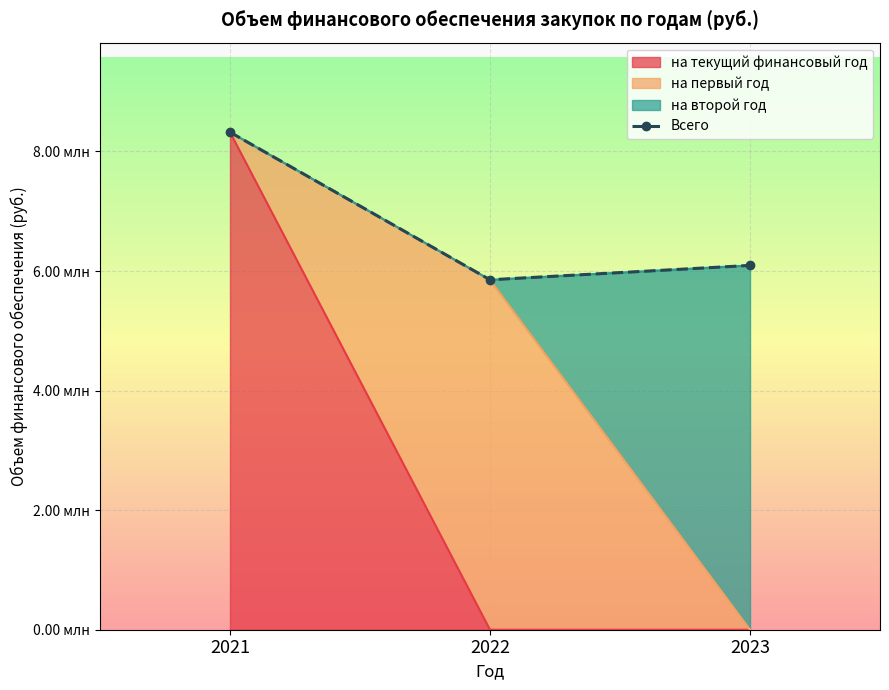

Which label corresponds to the largest value in the chart?

2021